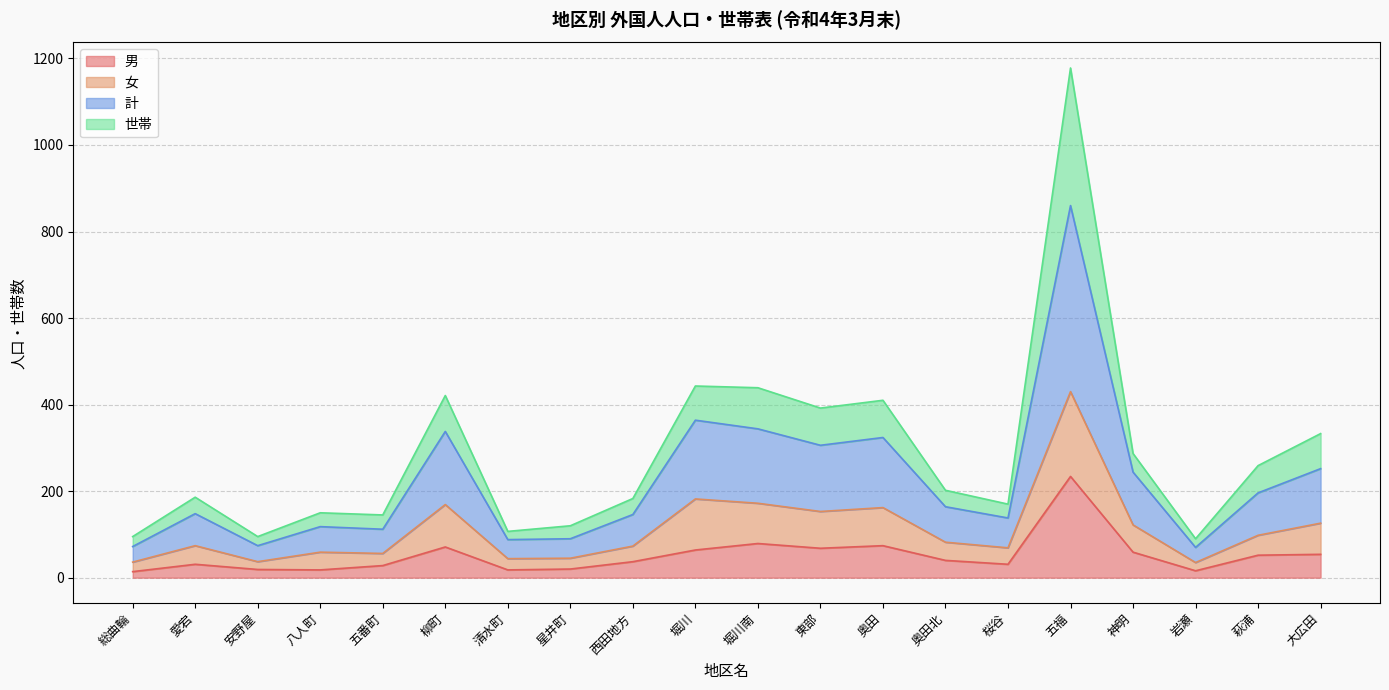

True or false: 女 has more than 2 points higher than both neighbors.

True